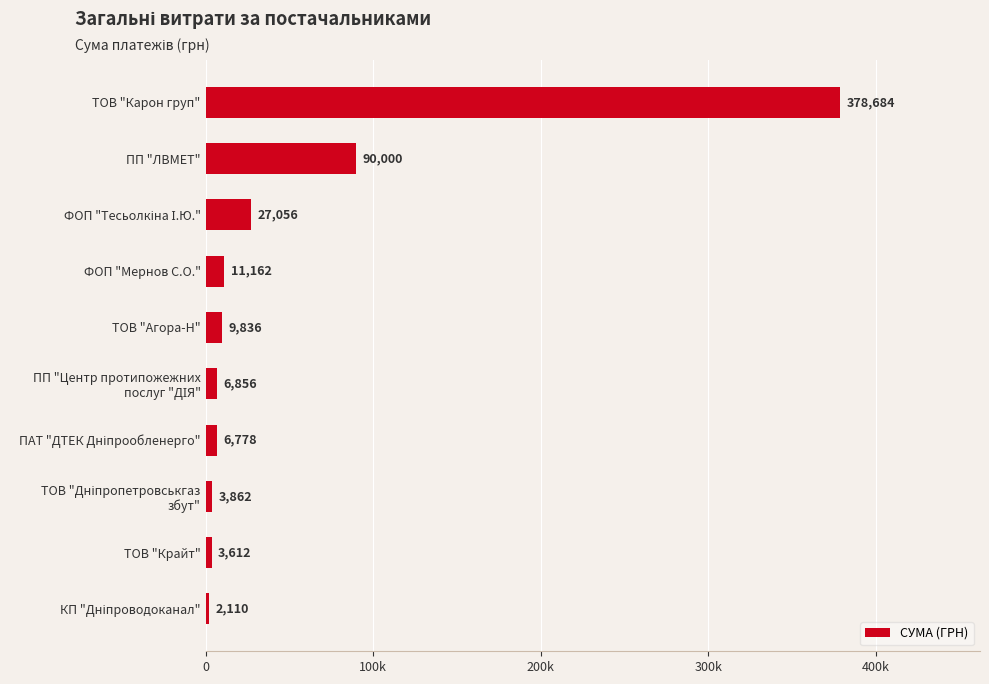

Are the bars grouped side by side (vs. stacked)?

No